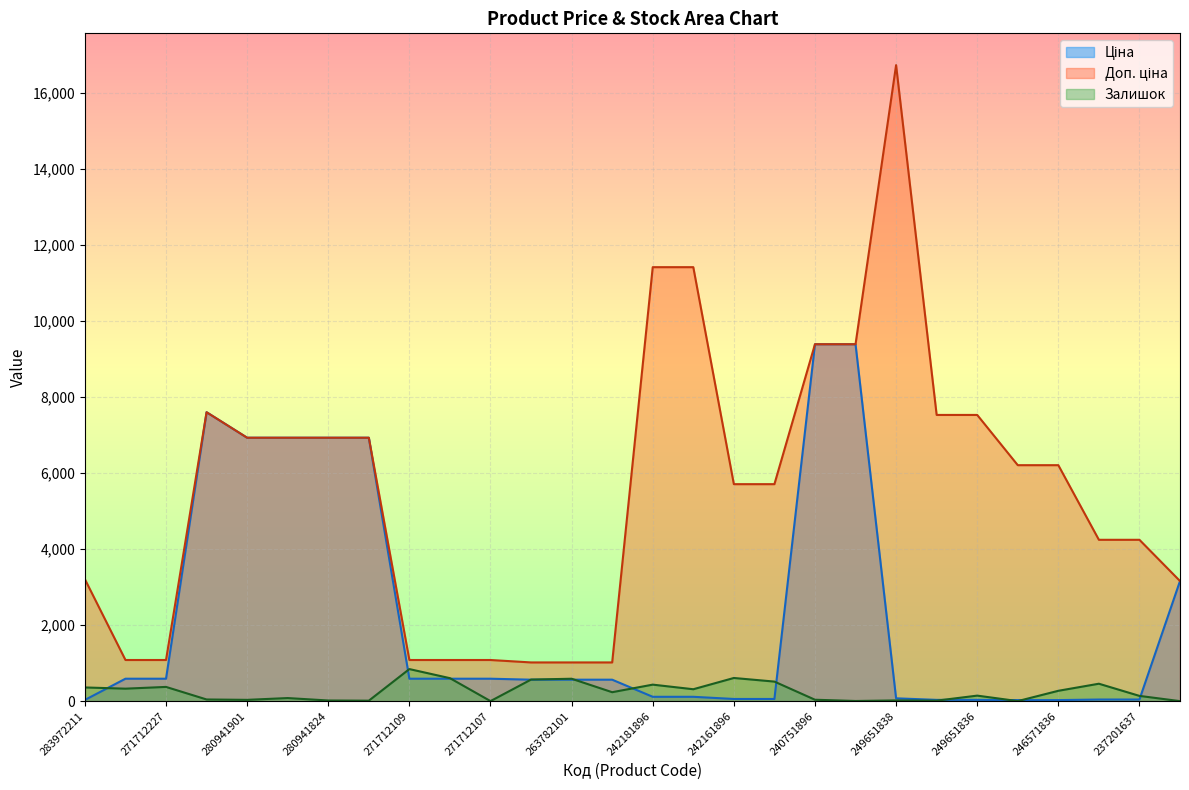

True or false: Залишок and Доп. ціна intersect in this chart.

False